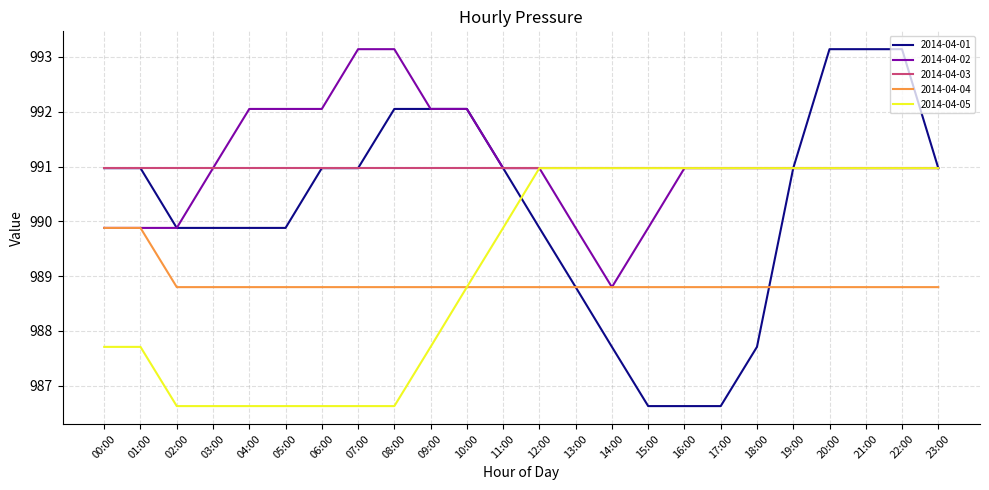

What is the minimum value shown in the chart?

986.6